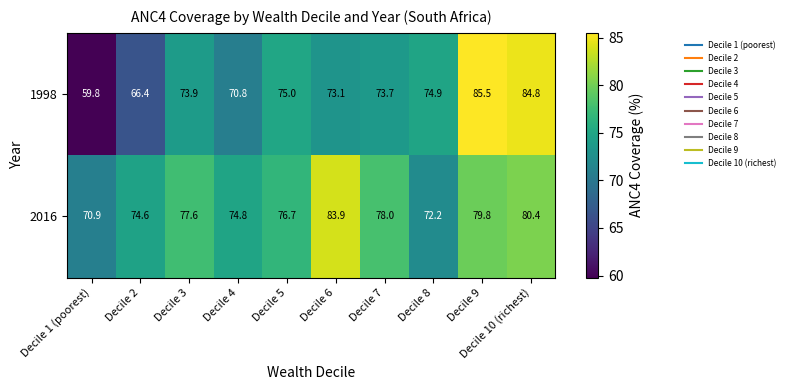

What is the difference between the highest and lowest values at Decile 5?

1.7